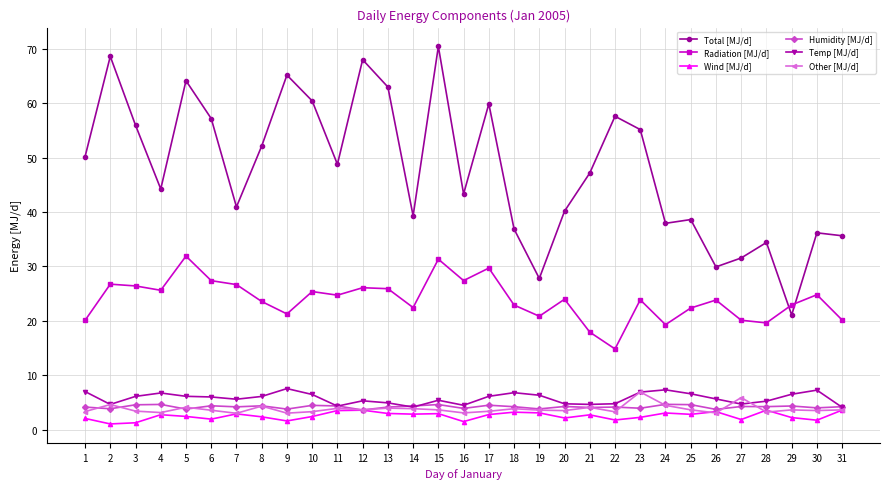

What is the sum of the Other [MJ/d] values at 23 and 22?

10.2